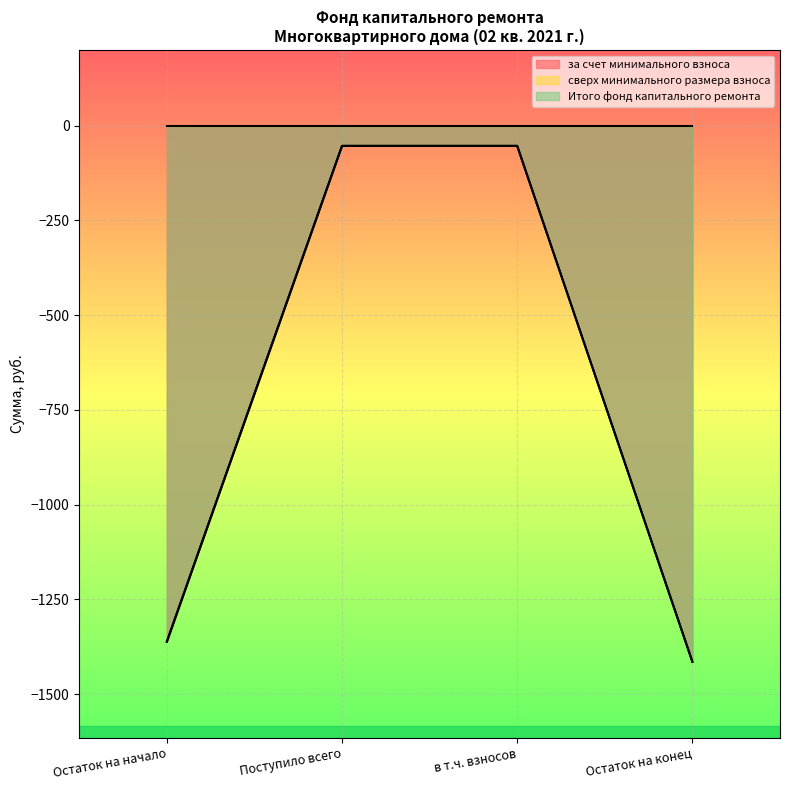

Reading left to right, transcribe all the data shown in this chart.

за счет минимального взноса: -1361.9	-53.1	-53.1	-1415.0
Итого фонд капитального ремонта: -1361.9	-53.1	-53.1	-1415.0